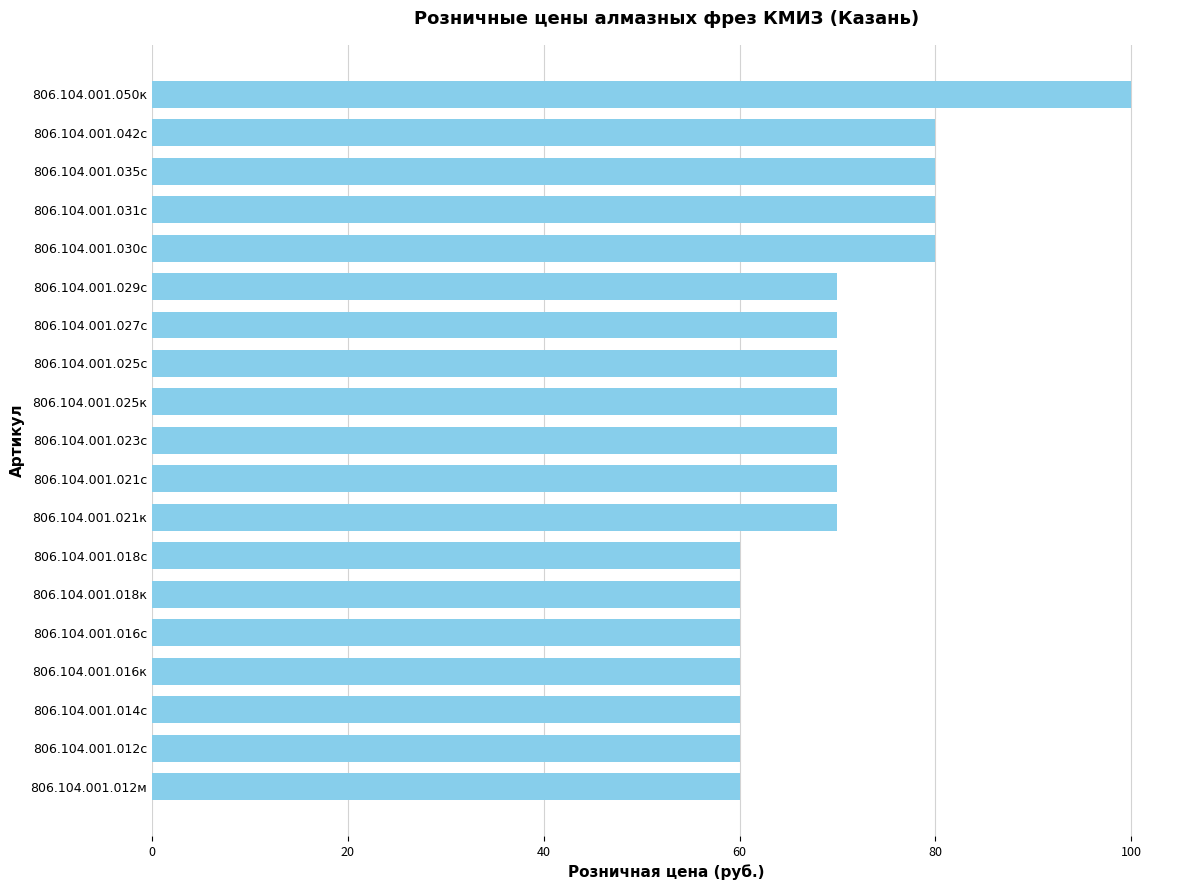

How many distinct data groups are displayed?

1